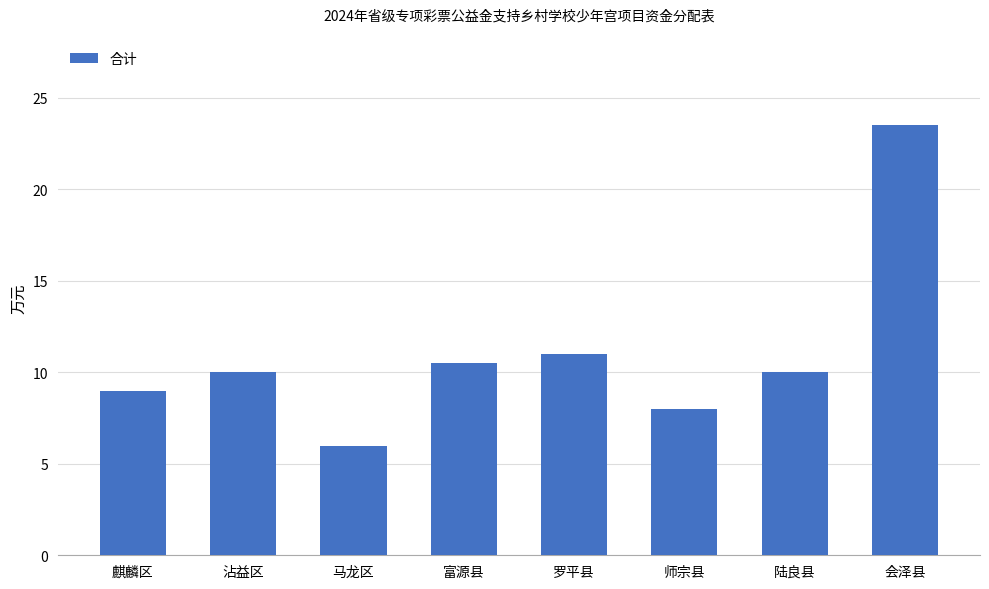

What is the label of the 5th bar from the left?

罗平县